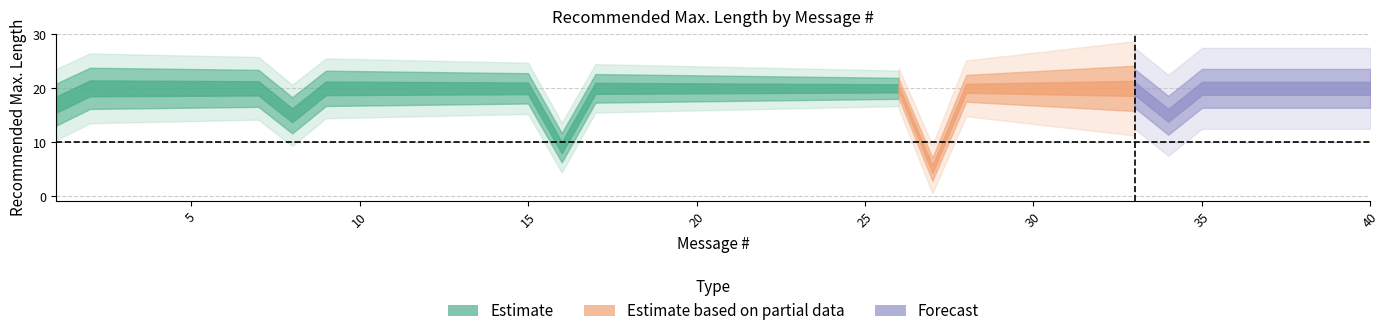

The chart shows a value of 20 at 32. True or false?

True